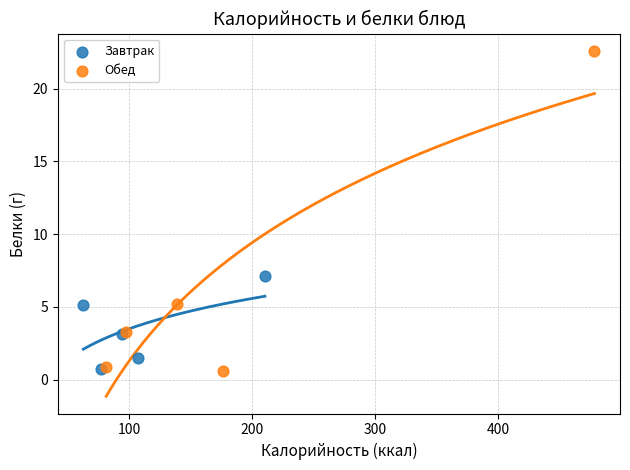

What are all the series names shown in the legend?

Завтрак, Обед